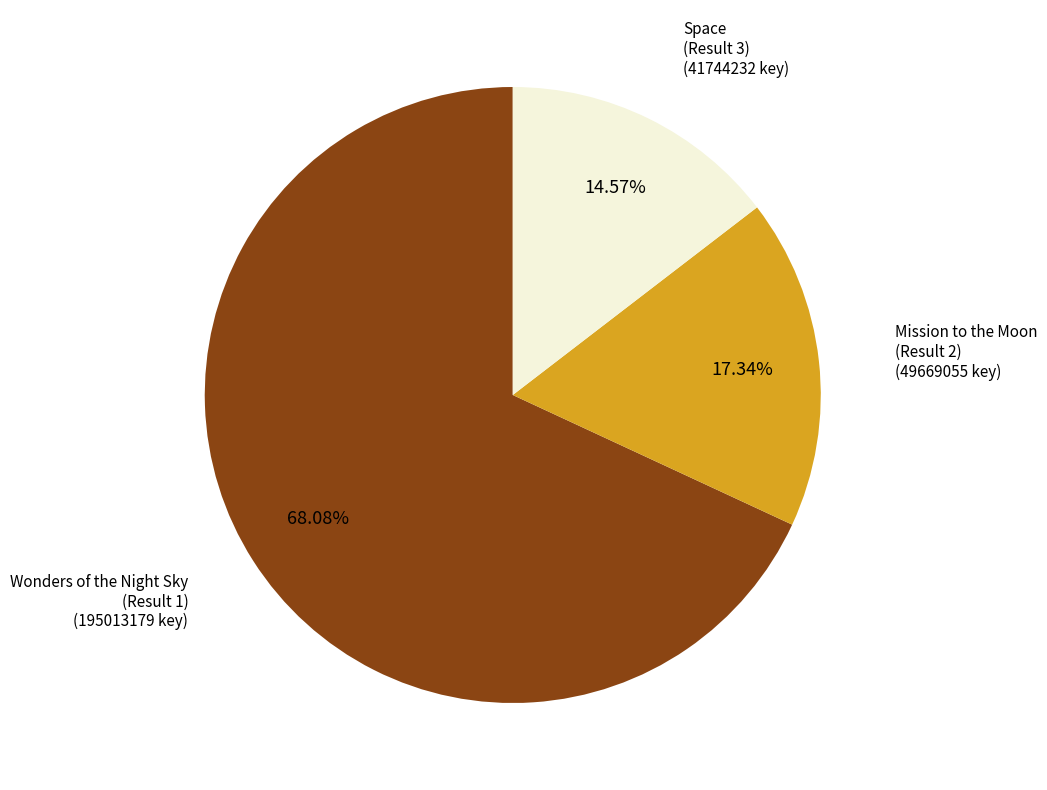

Is the sum of Wonders of the Night Sky (Result 1) and Space (Result 3) greater than half?

Yes